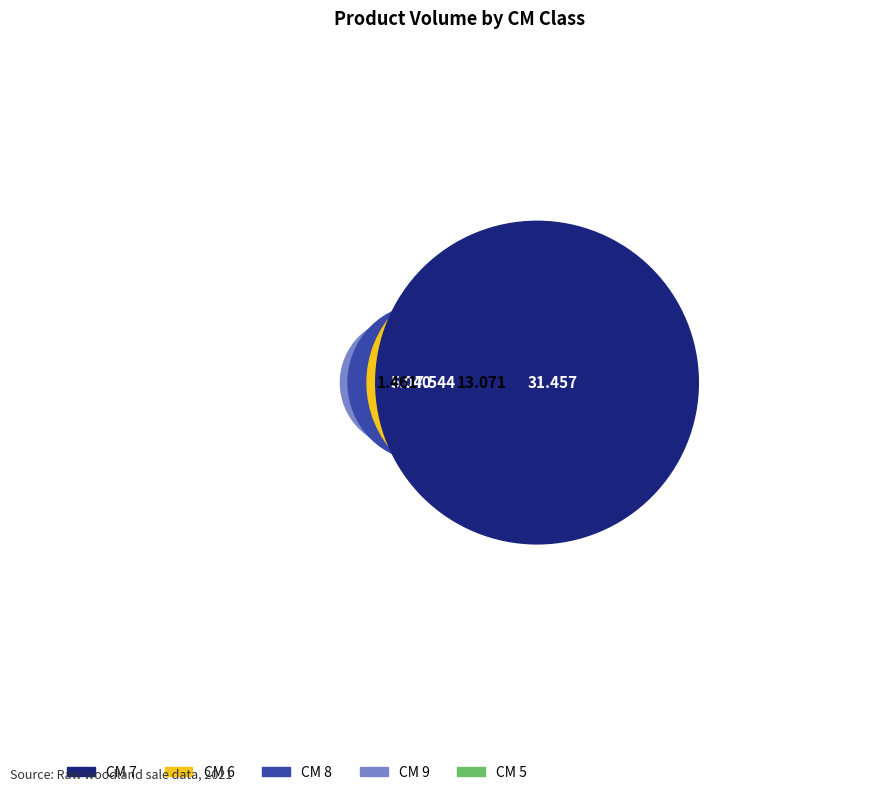

What percentage is NOT represented by cm_6?

77.7%